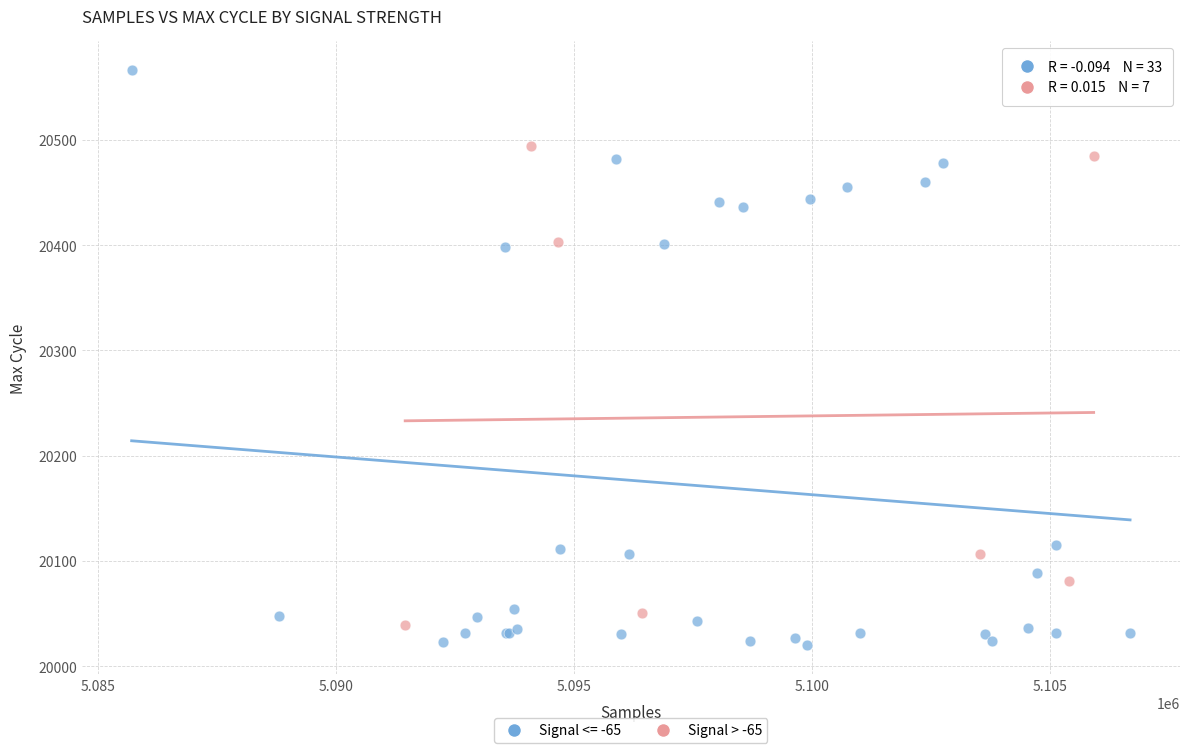

Which series has the widest spread of Y values?

Signal <= -65